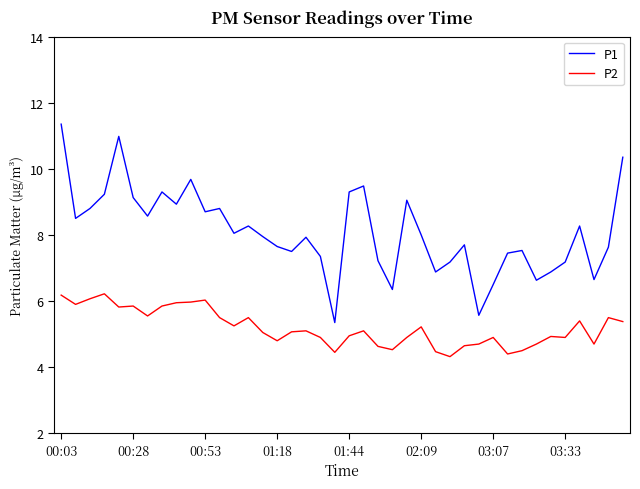

Which series has the widest spread of values?

P1